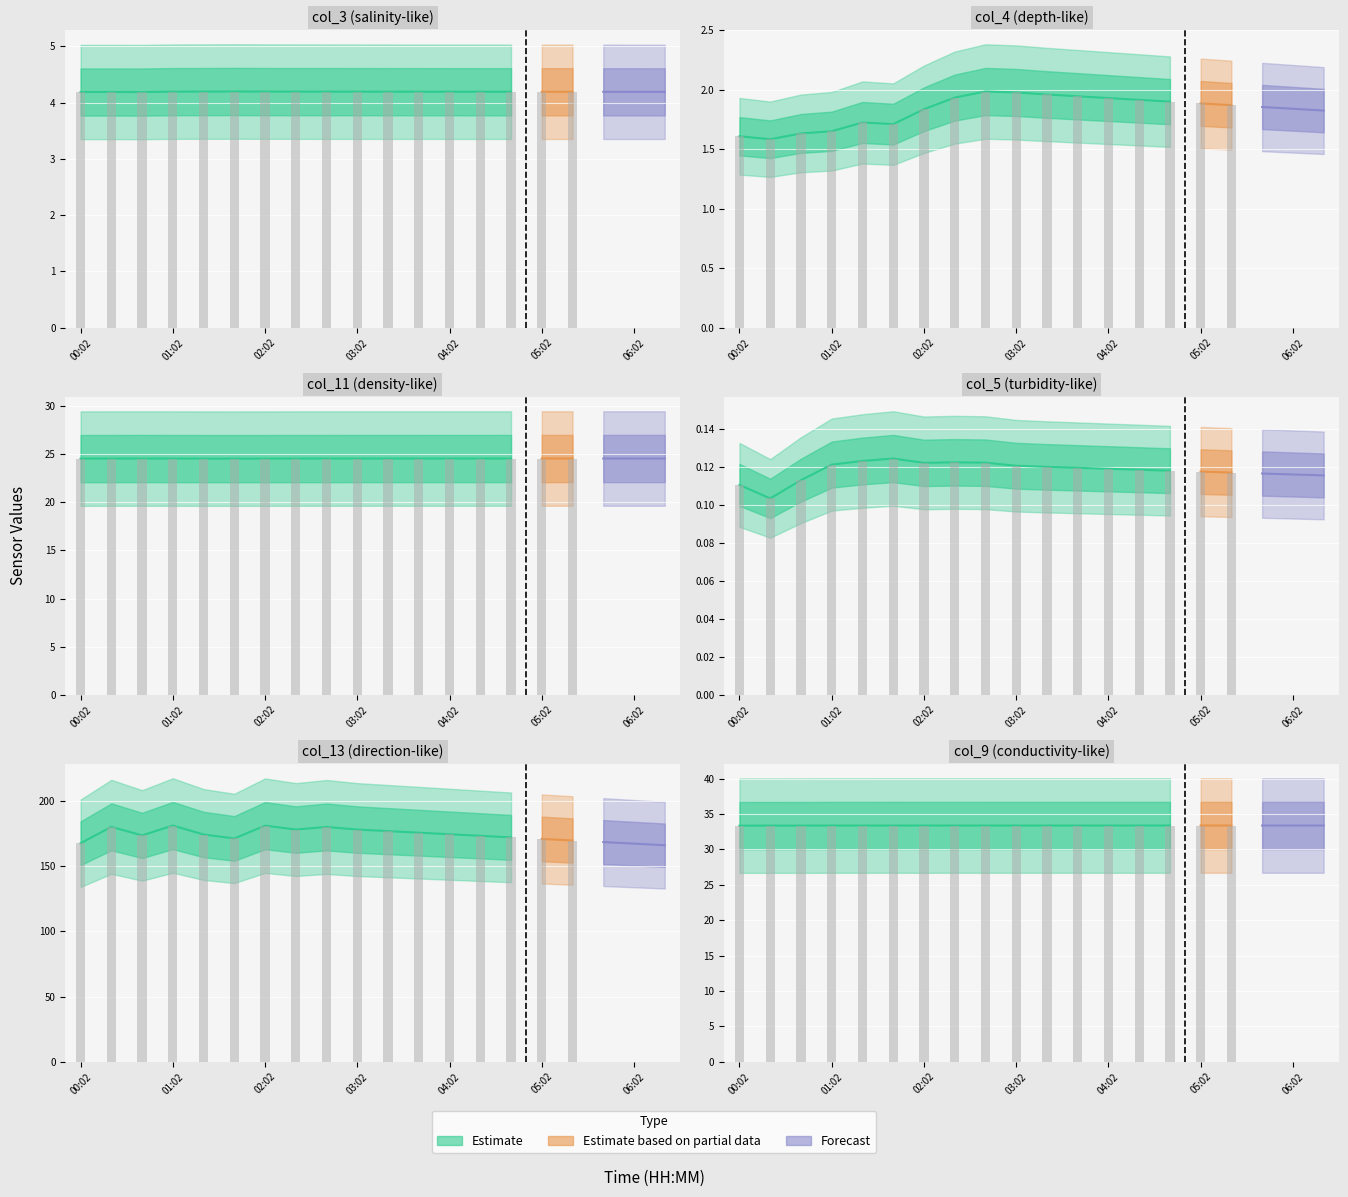

What position from the left is 01:02?

4